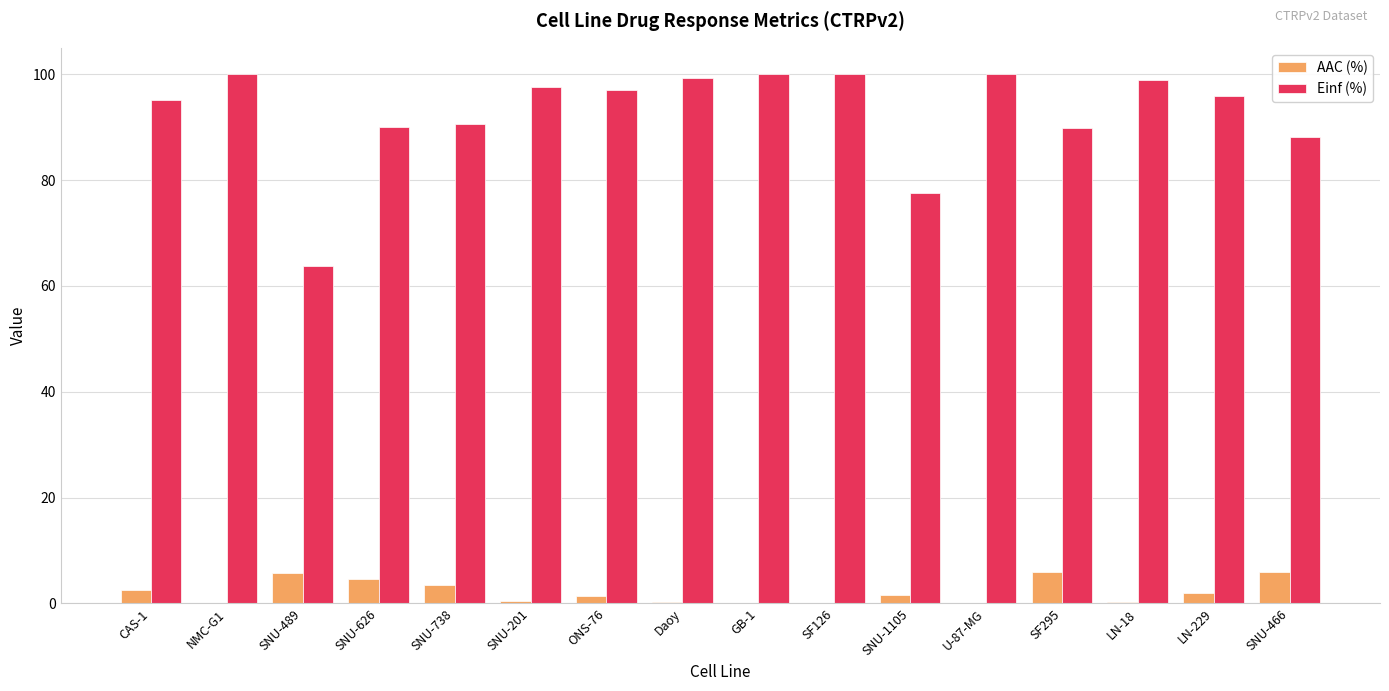

What is the spread (max minus min) of values at GB-1?

100.0